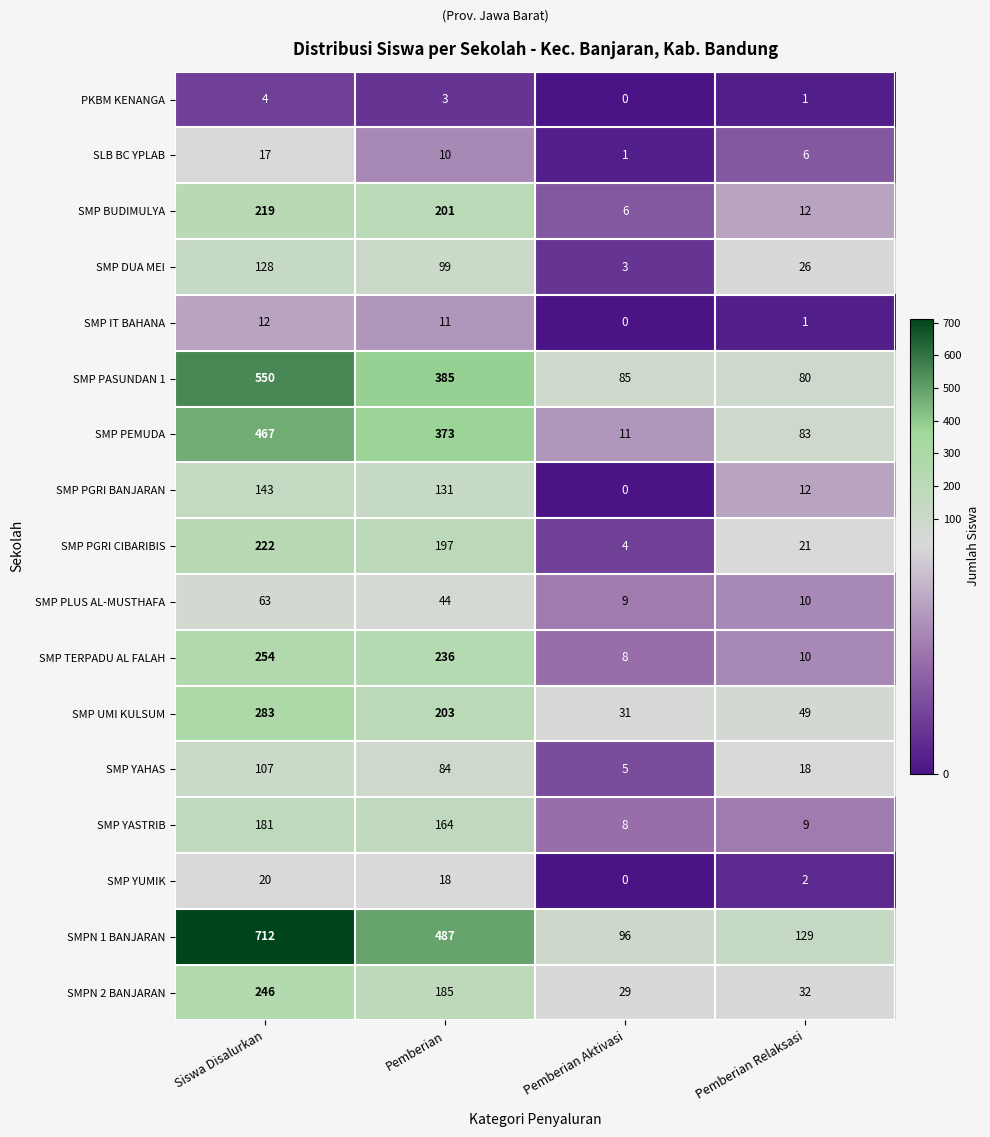

Rank the series by their maximum value, from lowest to highest.

PKBM KENANGA, SMP IT BAHANA, SLB BC YPLAB, SMP YUMIK, SMP PLUS AL-MUSTHAFA, SMP YAHAS, SMP DUA MEI, SMP PGRI BANJARAN, SMP YASTRIB, SMP BUDIMULYA, SMP PGRI CIBARIBIS, SMPN 2 BANJARAN, SMP TERPADU AL FALAH, SMP UMI KULSUM, SMP PEMUDA, SMP PASUNDAN 1, SMPN 1 BANJARAN